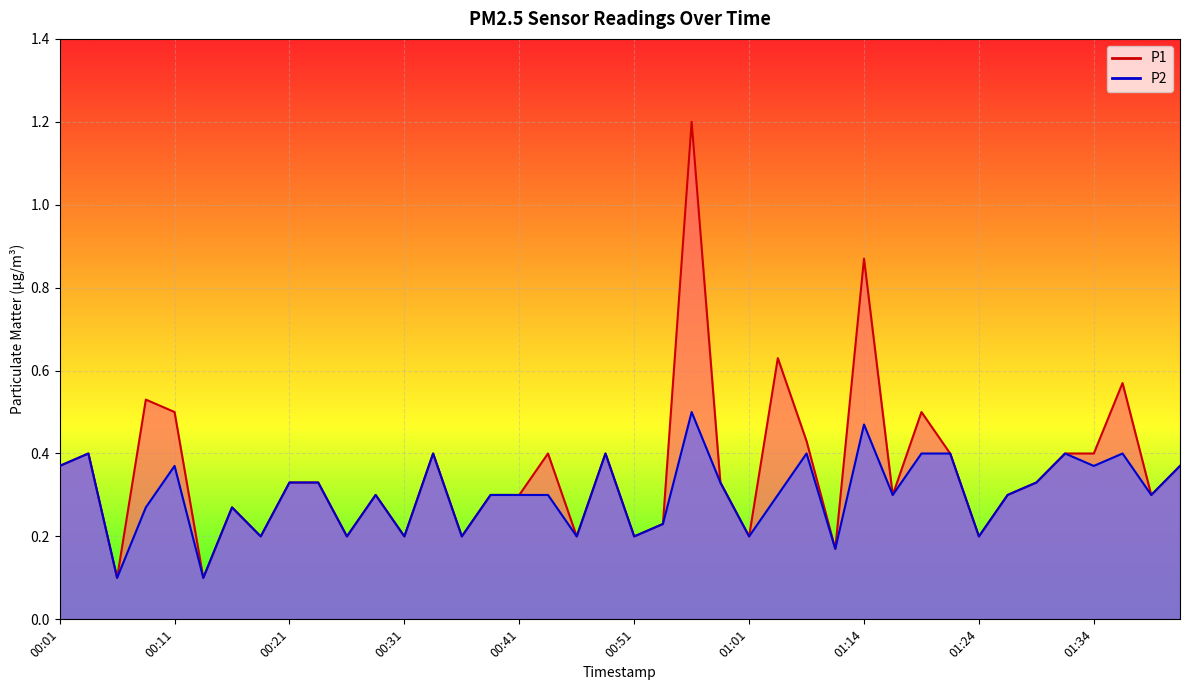

What is the difference between the maximum and minimum values in the P1 series?

1.1